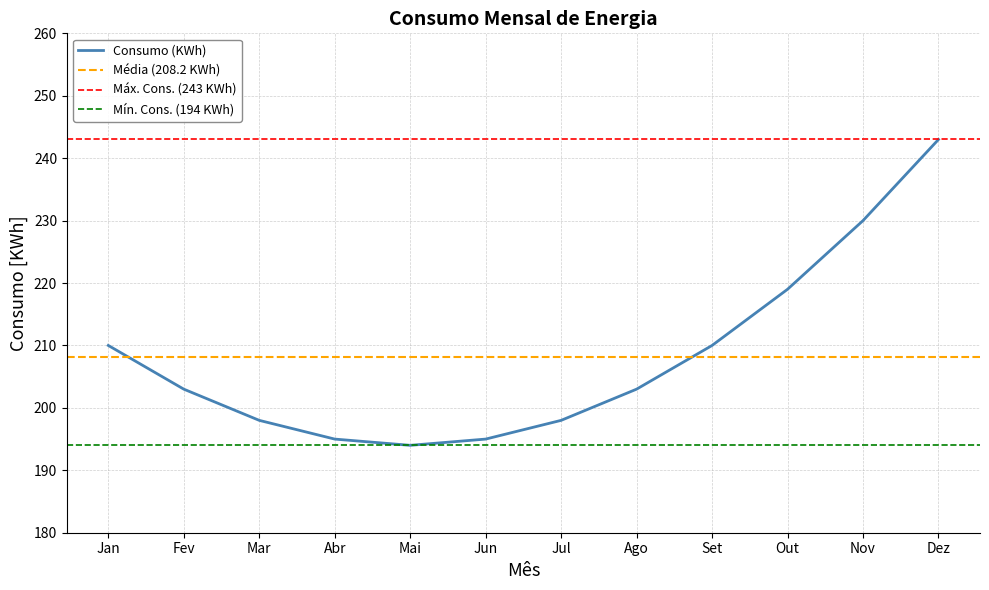

The chart shows a value of 104 at Out. True or false?

False